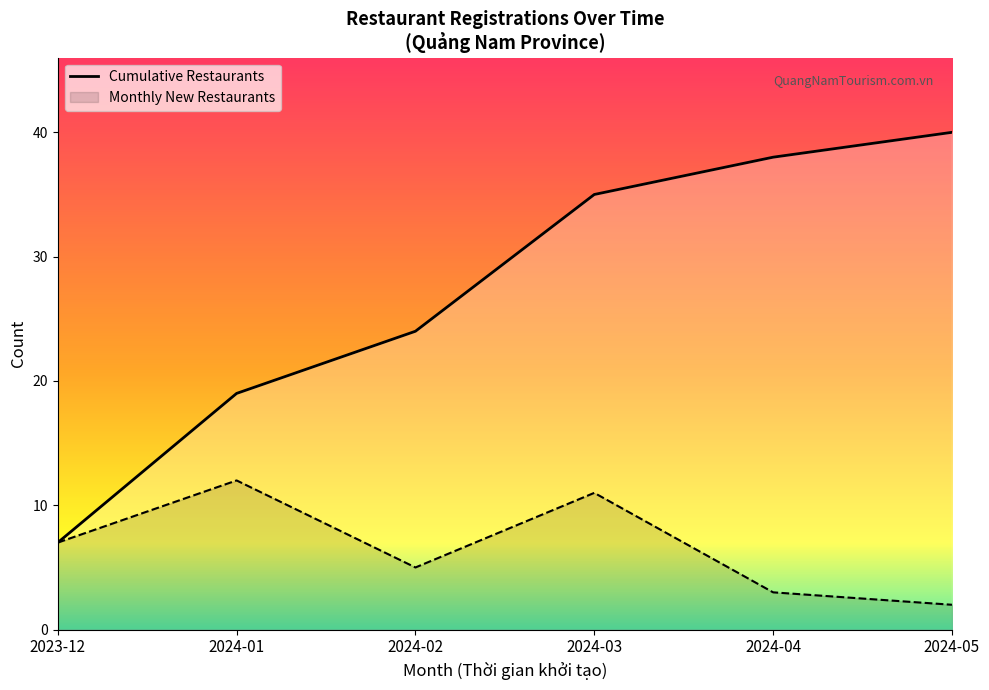

At which category does the data reach its first local valley?

2023-12